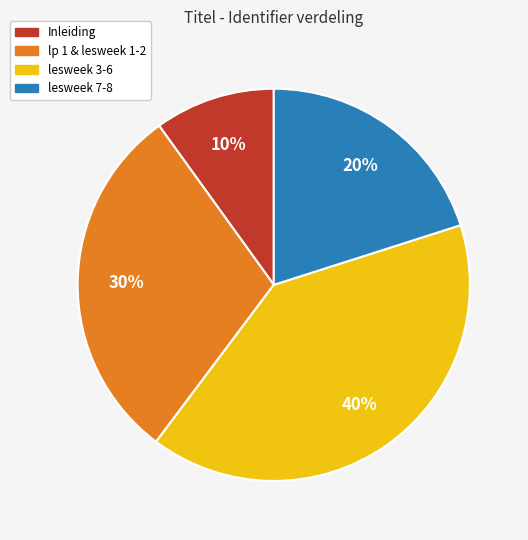

Which slice is the largest?

lesweek 3-6